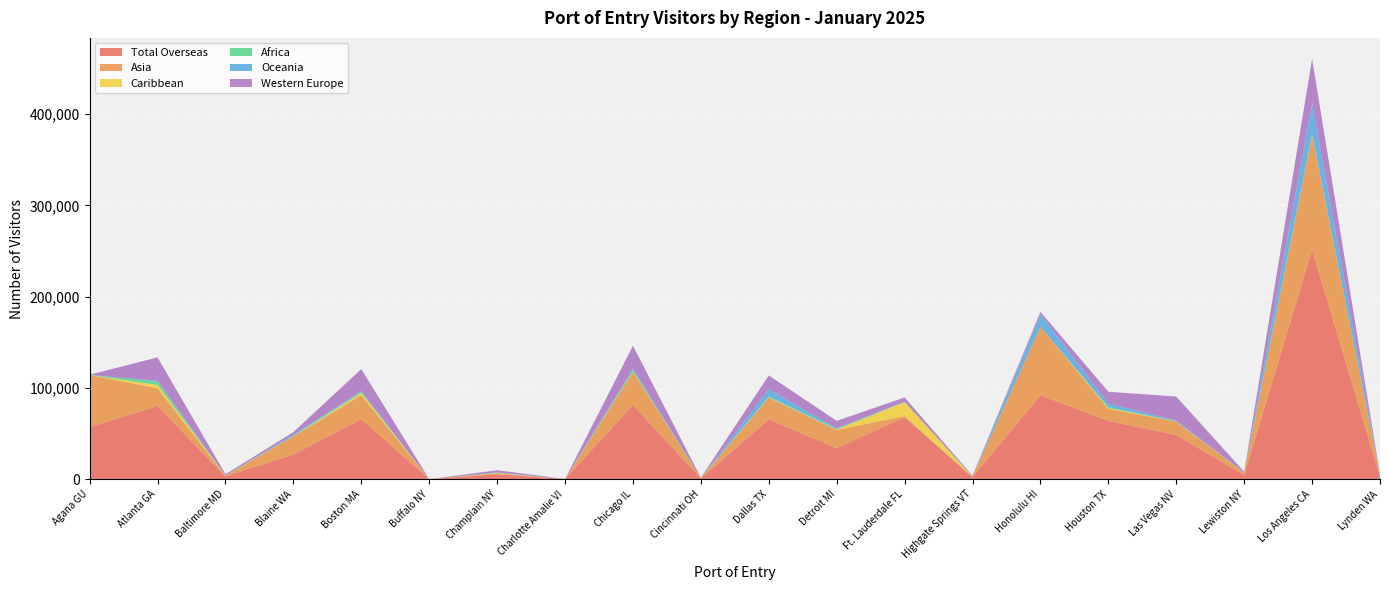

Reading left to right, what are all the values shown in this chart?

Total Overseas: Agana GU=57312	Atlanta GA=80038	Baltimore MD=3071	Blaine WA=27134	Boston MA=65779	Buffalo NY=6	Champlain NY=5541	Charlotte Amalie VI=143	Chicago IL=81278	Cincinnati OH=891	Dallas TX=65602	Detroit MI=33967	Ft. Lauderdale FL=67818	Highgate Springs VT=2118	Honolulu HI=92041	Houston TX=63871	Las Vegas NV=48390	Lewiston NY=4442	Los Angeles CA=251277	Lynden WA=2583
Asia: Agana GU=56828	Atlanta GA=19649	Baltimore MD=291	Blaine WA=19831	Boston MA=26292	Buffalo NY=1	Champlain NY=1056	Charlotte Amalie VI=7	Chicago IL=36075	Cincinnati OH=237	Dallas TX=23639	Detroit MI=20101	Ft. Lauderdale FL=1348	Highgate Springs VT=481	Honolulu HI=74844	Houston TX=13244	Las Vegas NV=14749	Lewiston NY=2419	Los Angeles CA=124914	Lynden WA=1761
Caribbean: Agana GU=3	Atlanta GA=3576	Baltimore MD=383	Blaine WA=129	Boston MA=2454	Buffalo NY=0	Champlain NY=322	Charlotte Amalie VI=82	Chicago IL=377	Cincinnati OH=1	Dallas TX=412	Detroit MI=297	Ft. Lauderdale FL=15284	Highgate Springs VT=158	Honolulu HI=23	Houston TX=977	Las Vegas NV=80	Lewiston NY=233	Los Angeles CA=367	Lynden WA=18
Africa: Agana GU=5	Atlanta GA=3984	Baltimore MD=75	Blaine WA=353	Boston MA=1509	Buffalo NY=1	Champlain NY=418	Charlotte Amalie VI=4	Chicago IL=2262	Cincinnati OH=21	Dallas TX=1098	Detroit MI=919	Ft. Lauderdale FL=261	Highgate Springs VT=144	Honolulu HI=39	Houston TX=1129	Las Vegas NV=312	Lewiston NY=106	Los Angeles CA=1191	Lynden WA=42
Oceania: Agana GU=155	Atlanta GA=496	Baltimore MD=19	Blaine WA=1319	Boston MA=521	Buffalo NY=1	Champlain NY=131	Charlotte Amalie VI=1	Chicago IL=800	Cincinnati OH=6	Dallas TX=7876	Detroit MI=472	Ft. Lauderdale FL=327	Highgate Springs VT=60	Honolulu HI=13764	Houston TX=3739	Las Vegas NV=810	Lewiston NY=106	Los Angeles CA=33716	Lynden WA=106
Western Europe: Agana GU=223	Atlanta GA=25736	Baltimore MD=1570	Blaine WA=2854	Boston MA=24142	Buffalo NY=3	Champlain NY=2385	Charlotte Amalie VI=42	Chicago IL=25437	Cincinnati OH=514	Dallas TX=15104	Detroit MI=8171	Ft. Lauderdale FL=4550	Highgate Springs VT=925	Honolulu HI=2591	Houston TX=12880	Las Vegas NV=26241	Lewiston NY=866	Los Angeles CA=49031	Lynden WA=333